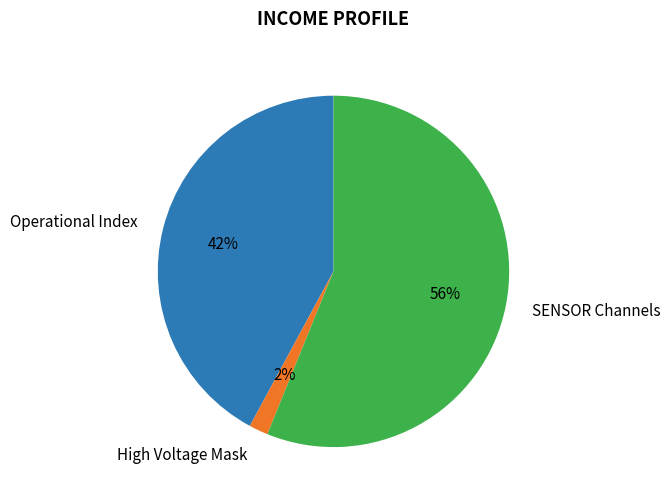

Which category has the biggest portion of the pie?

SENSOR Channels